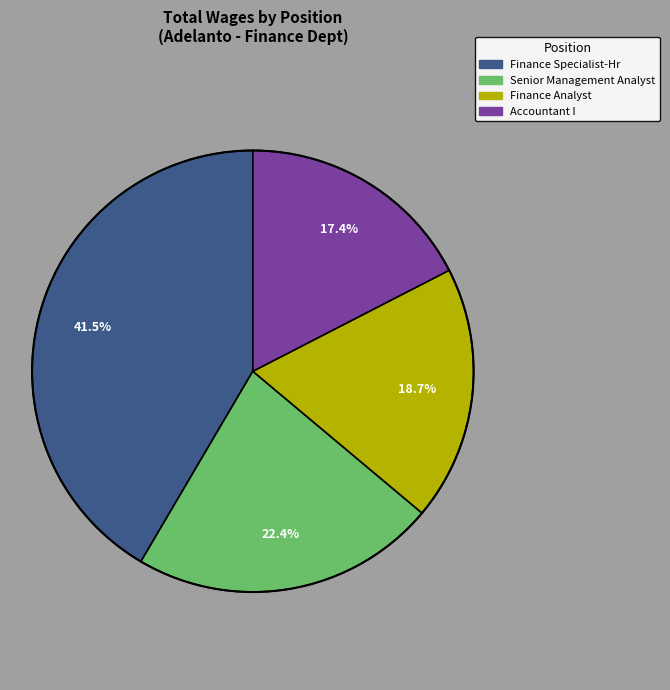

Is the sum of Accountant I and Senior Management Analyst greater than half?

No